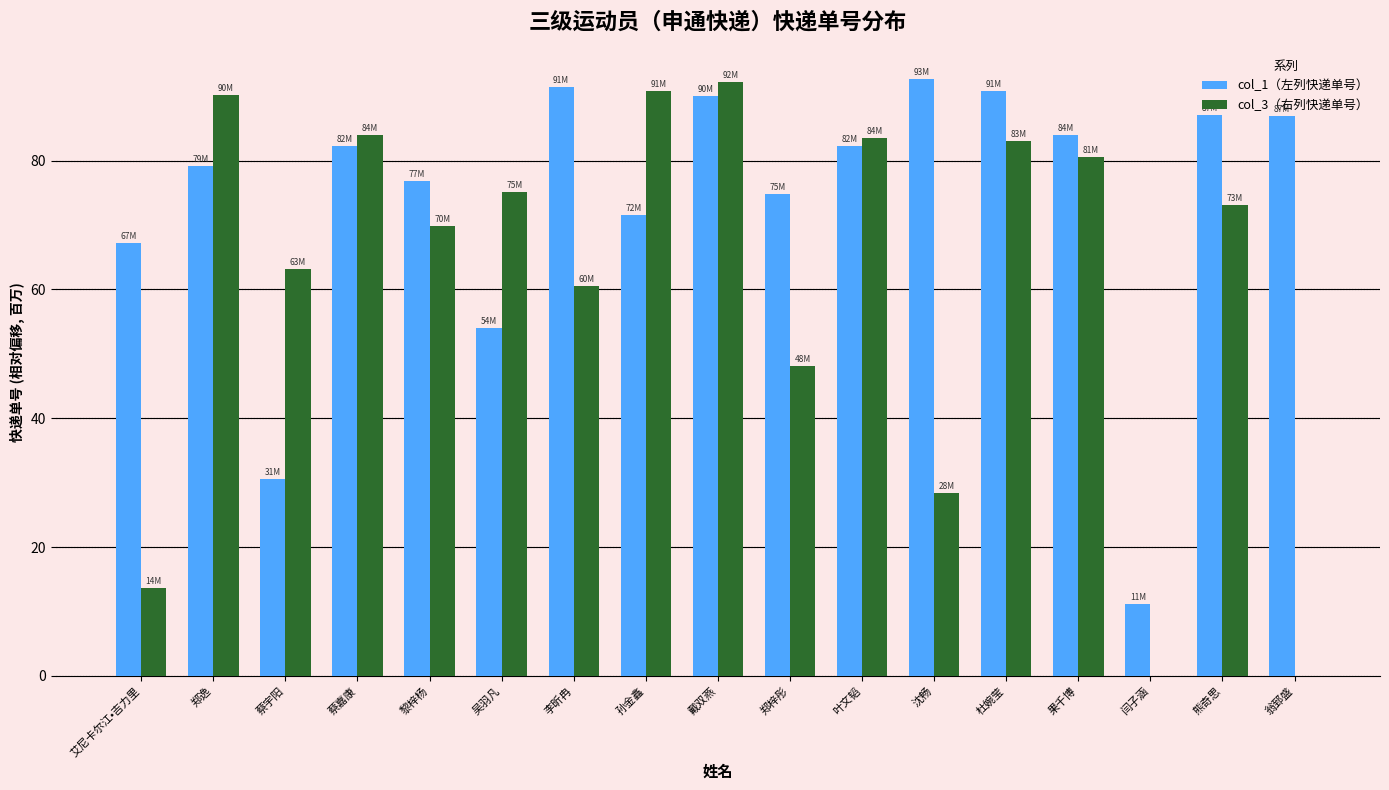

What is the highest value of the col_1（左列快递单号） series?

92.7